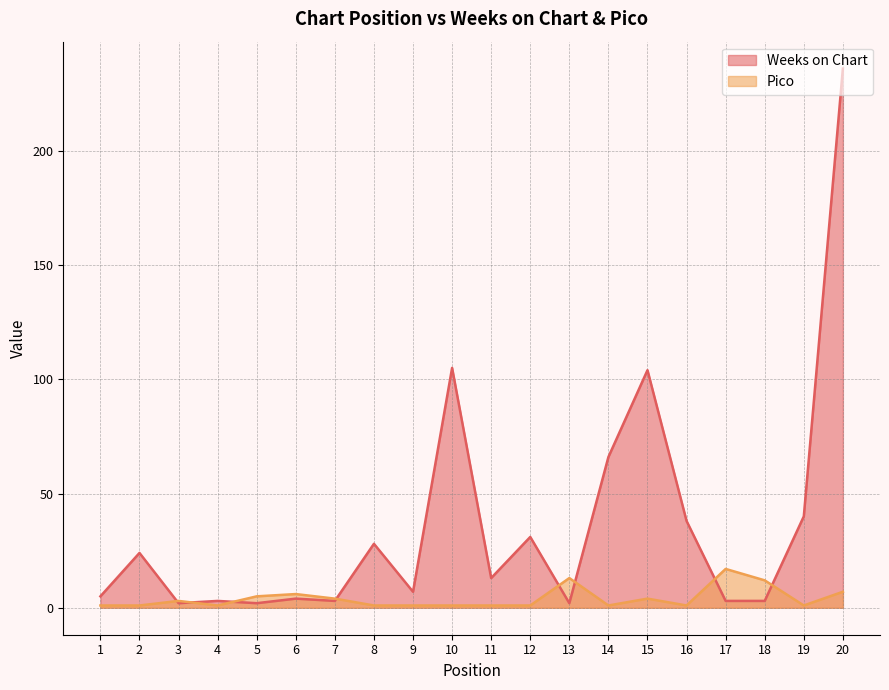

What is the maximum value for Pico?

17